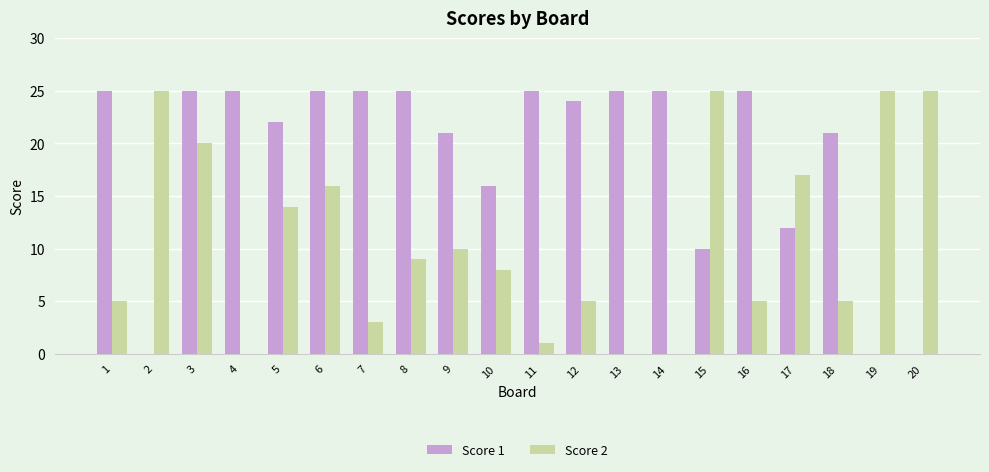

Reading right to left, extract all data points from this chart.

Score 1: 20=0	19=0	18=21	17=12	16=25	15=10	14=25	13=25	12=24	11=25	10=16	9=21	8=25	7=25	6=25	5=22	4=25	3=25	2=0	1=25
Score 2: 20=25	19=25	18=5	17=17	16=5	15=25	14=0	13=0	12=5	11=1	10=8	9=10	8=9	7=3	6=16	5=14	4=0	3=20	2=25	1=5